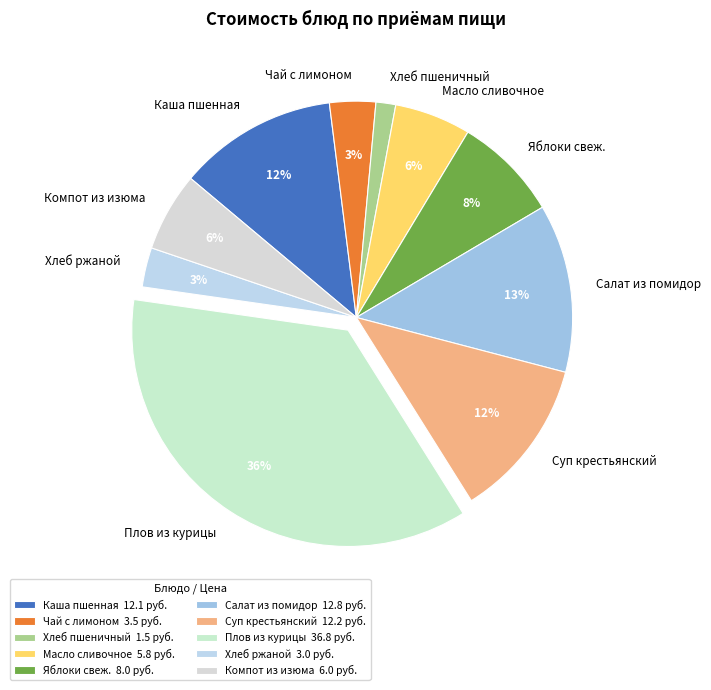

What percentage is the Компот из изюма slice, to the nearest percent?

6%